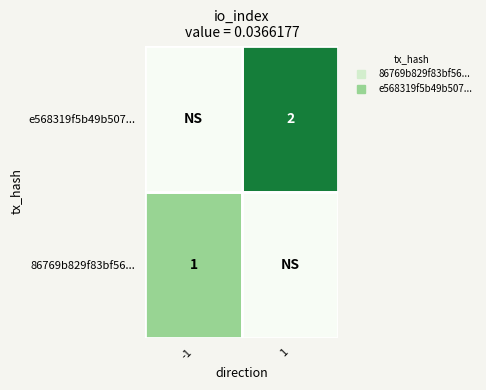

What is the difference between the e568319f5b49b507... values at 1 and -1?

2